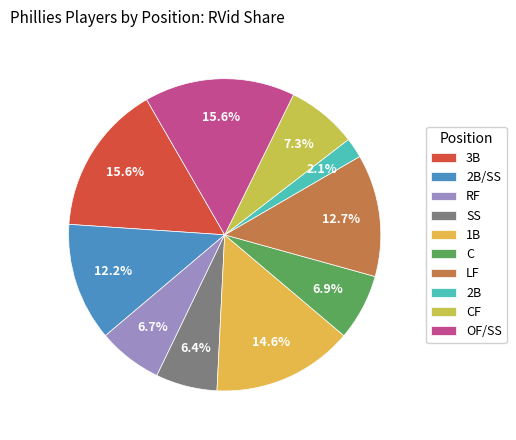

Approximately how many times larger is the value at C compared to CF?

0.9